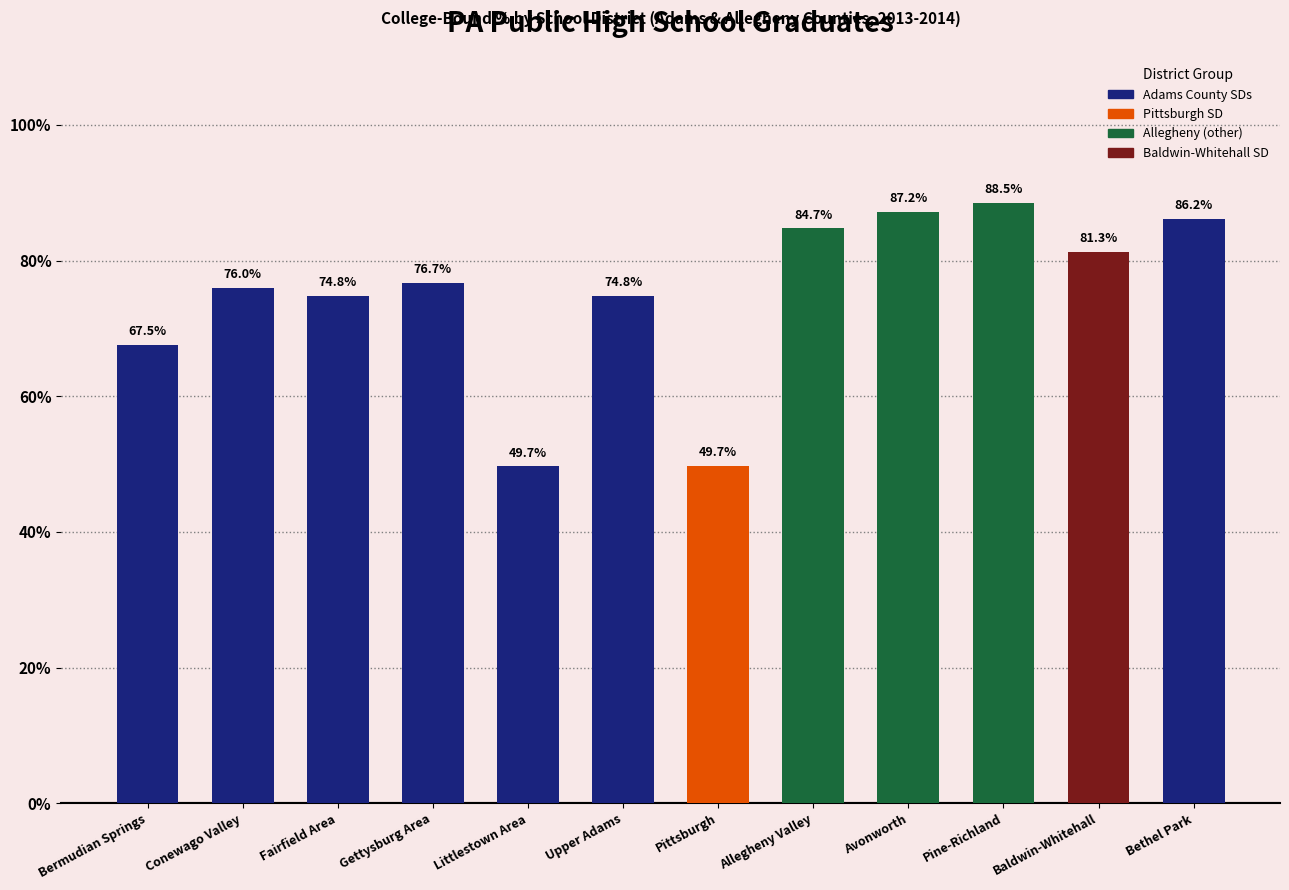

What is the label of the 12th bar from the right?

Bermudian Springs